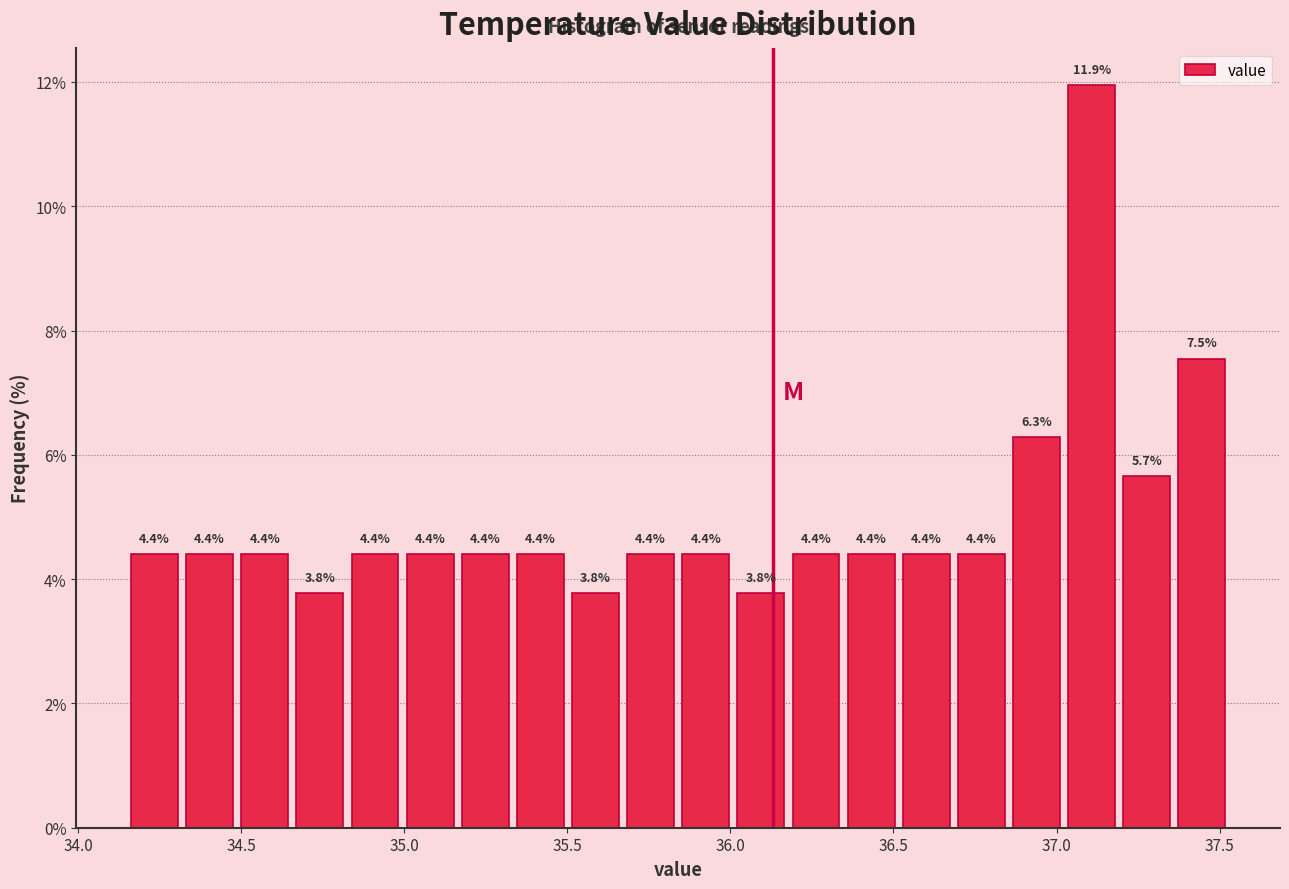

Read against the x-axis, roughly where is the centre of the tallest bar?

37.10